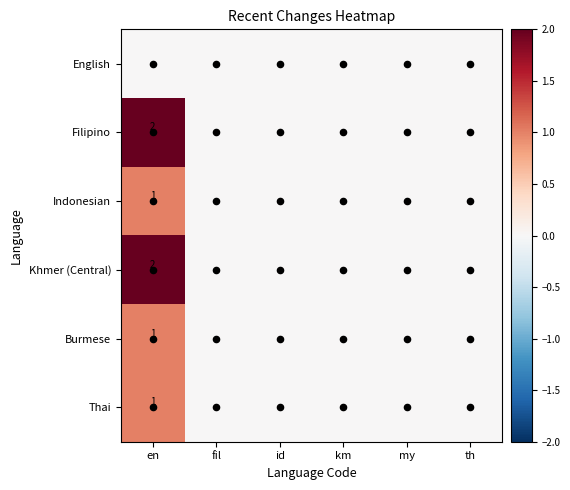

List the labels in order of Filipino value, smallest first.

fil, id, km, my, th, en